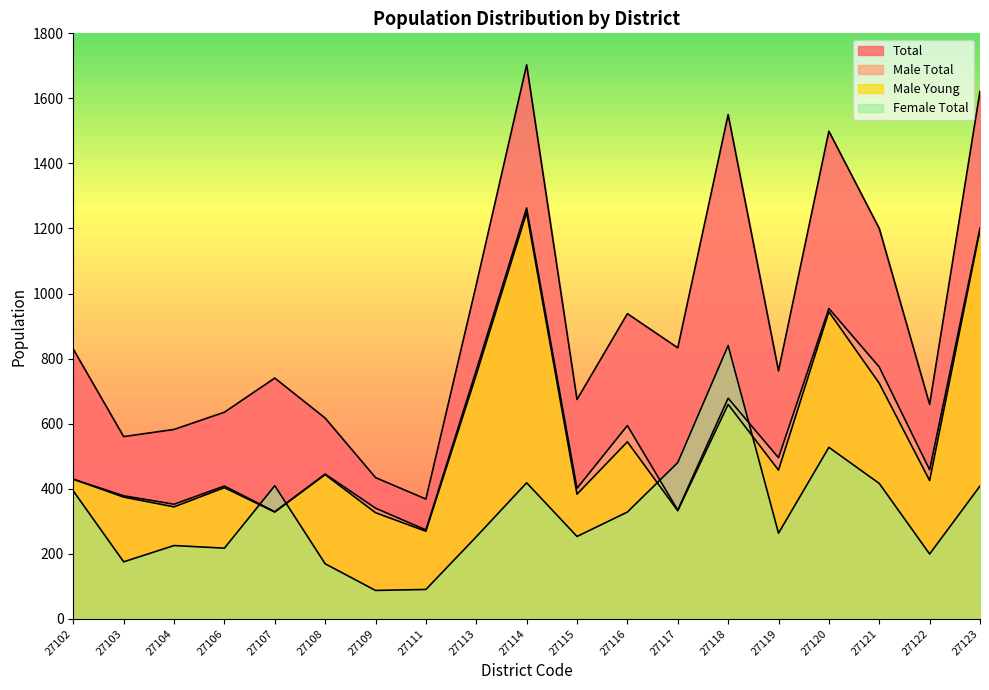

Rank the series by their maximum value, from highest to lowest.

Total, Male Total, Male Young, Female Total